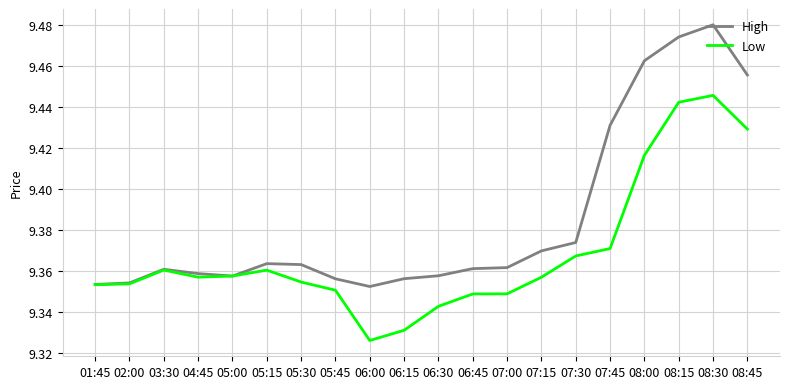

The High series shows 14.4 at 06:00. True or false?

False